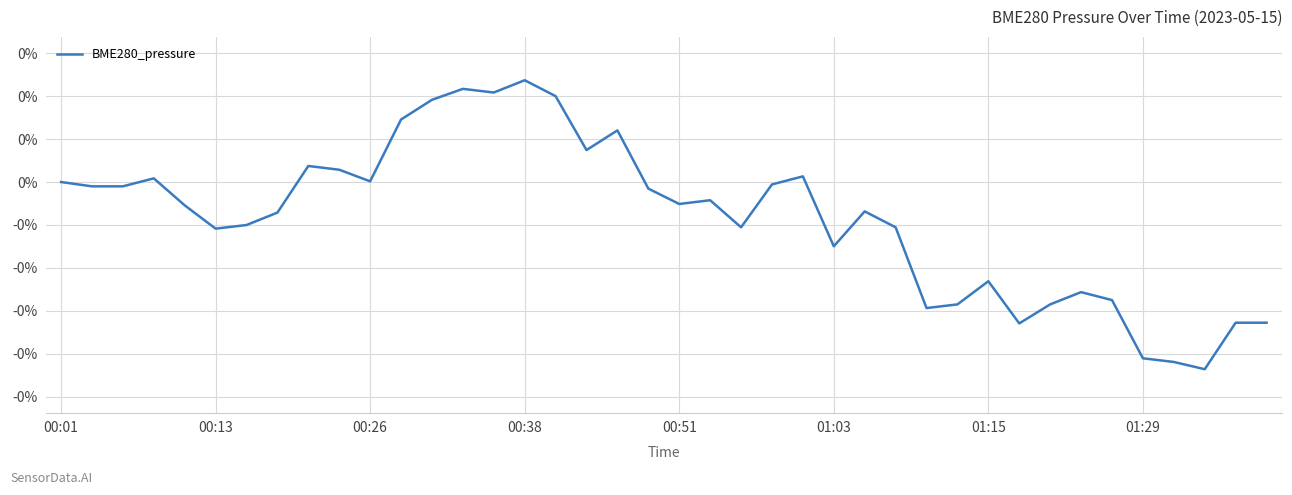

How many points are lower than both their immediate neighbors (excluding endpoints)?

10